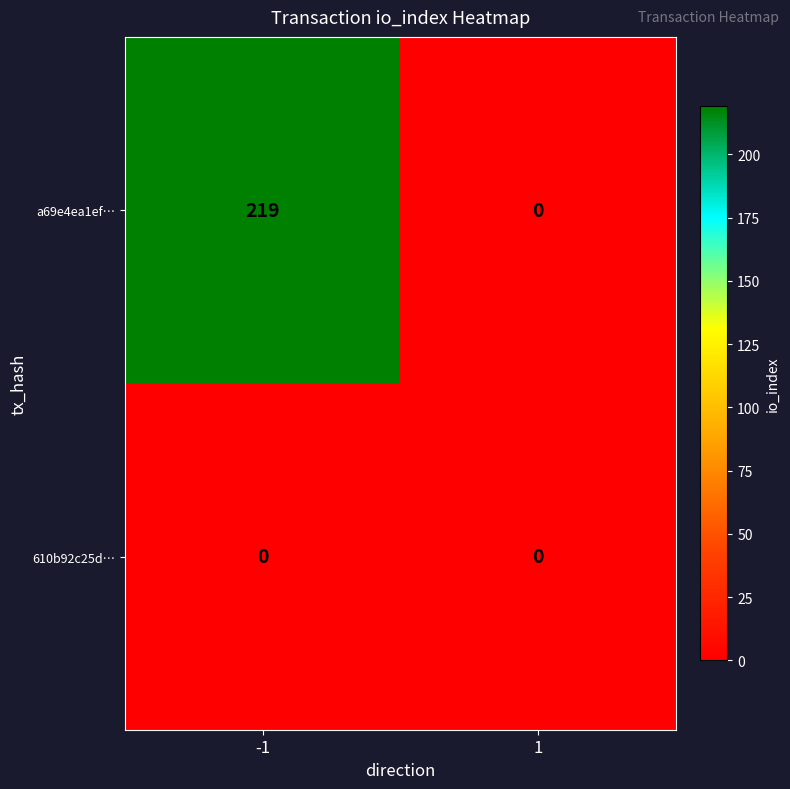

Reading right to left, list all the values displayed in this chart.

a69e4ea1ef…: 0	219
610b92c25d…: 0	0